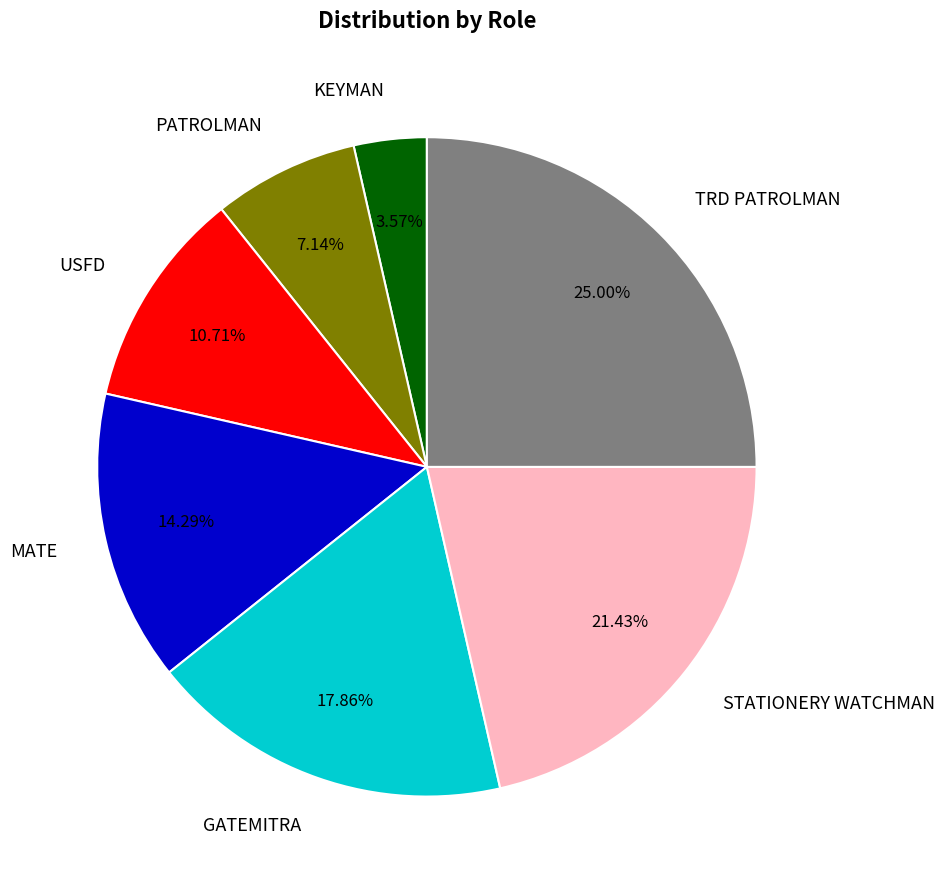

What is the ratio of the value at TRD PATROLMAN to the value at PATROLMAN?

3.5